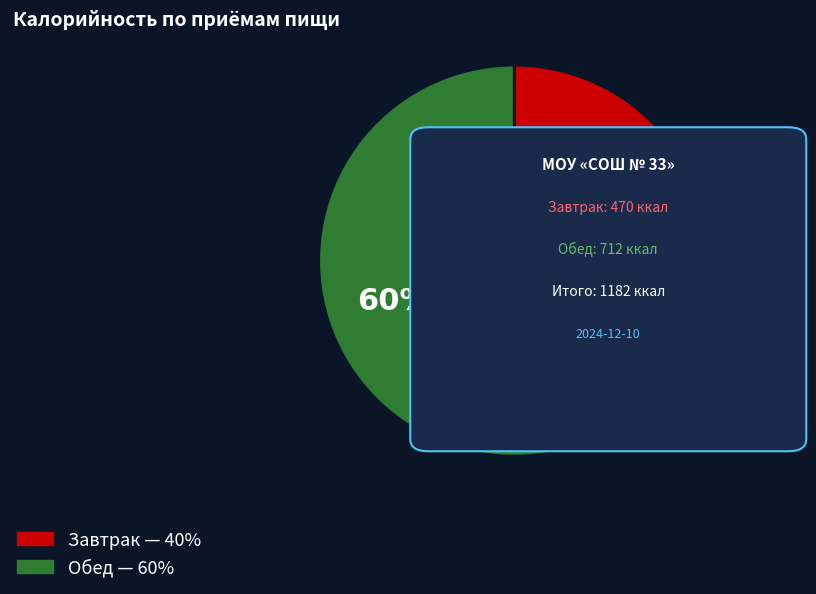

Is there any slice that represents more than half of the pie?

Yes